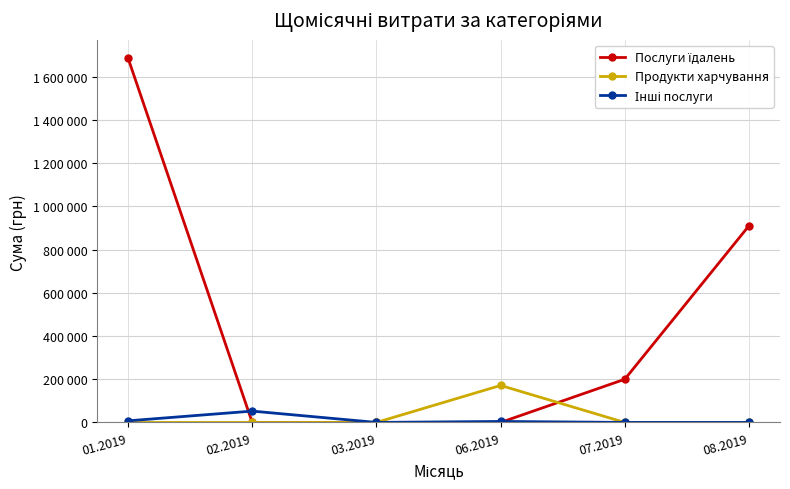

Which series has the widest spread of values?

Послуги їдалень